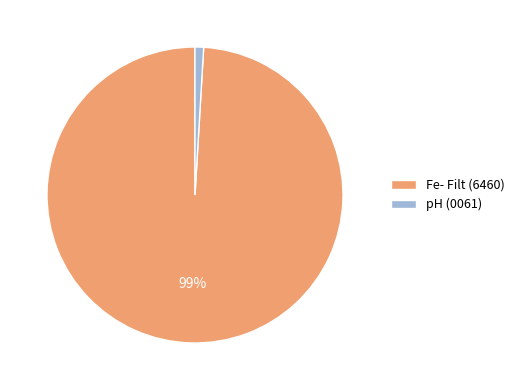

Is the sum of Fe- Filt (6460) and pH (0061) greater than half?

Yes